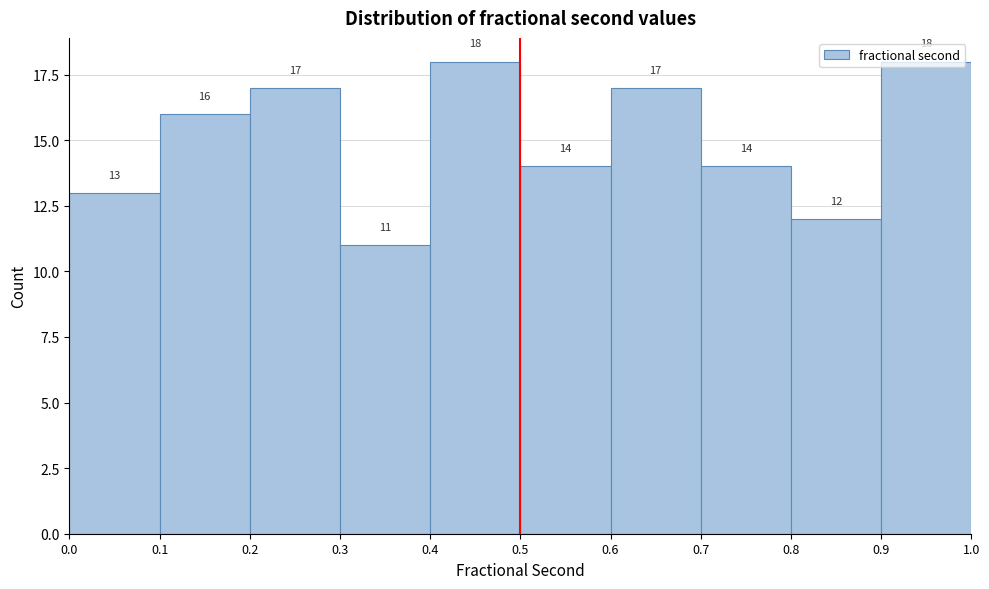

Reading left to right, list every bar in this chart as the range it spans on the x-axis followed by its height.

0.0 to 0.1: 13
0.1 to 0.2: 16
0.2 to 0.3: 17
0.3 to 0.4: 11
0.4 to 0.5: 18
0.5 to 0.6: 14
0.6 to 0.7: 17
0.7 to 0.8: 14
0.8 to 0.9: 12
0.9 to 1.0: 18